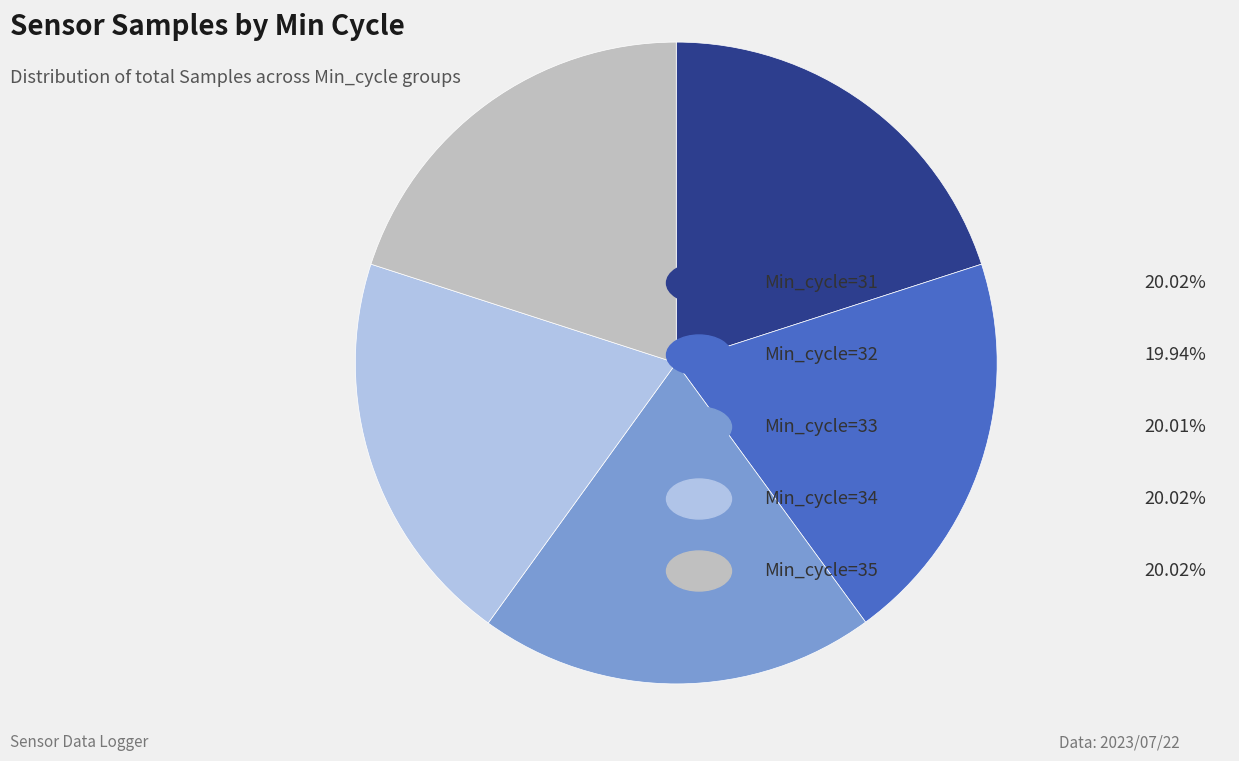

Is there any slice that represents more than half of the pie?

No